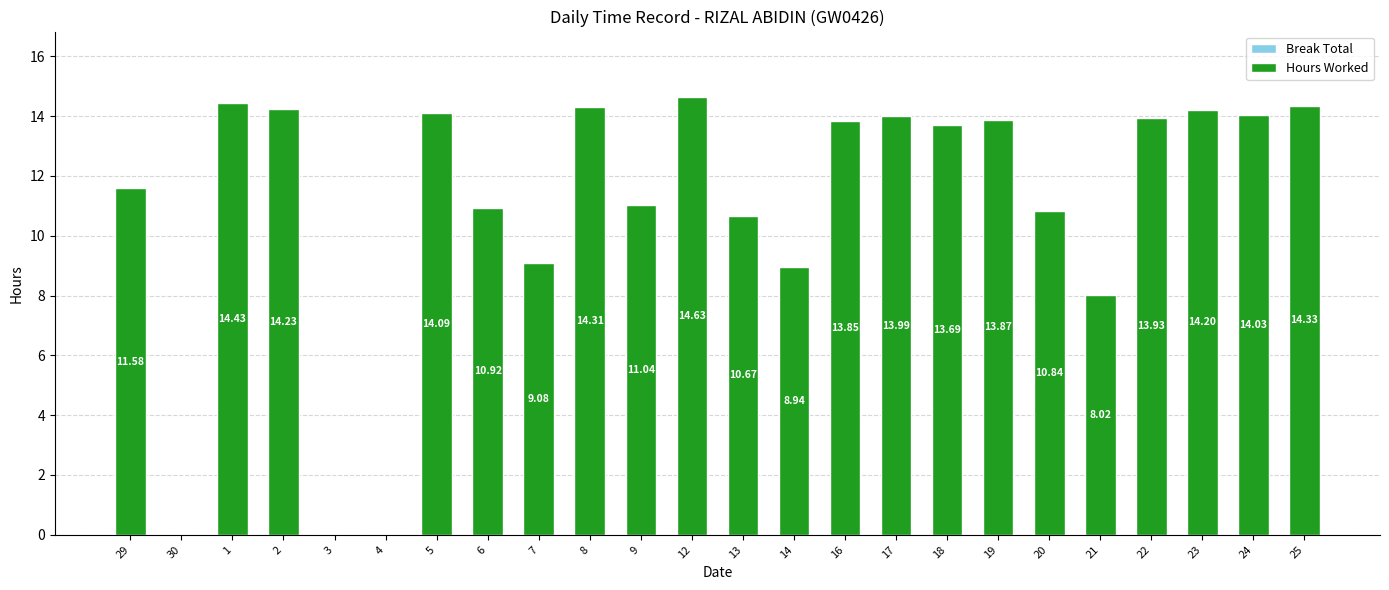

What is the ratio of the value at 29 to the value at 2?

0.8